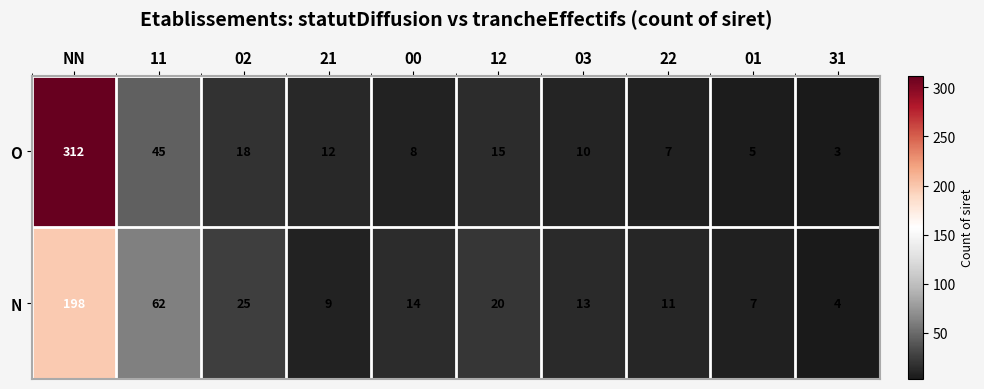

Which series has the largest range (max minus min)?

O